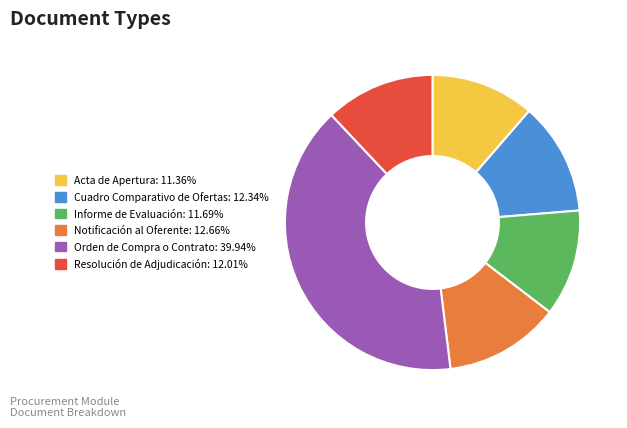

Is Cuadro Comparativo de Ofertas the majority of the pie?

No